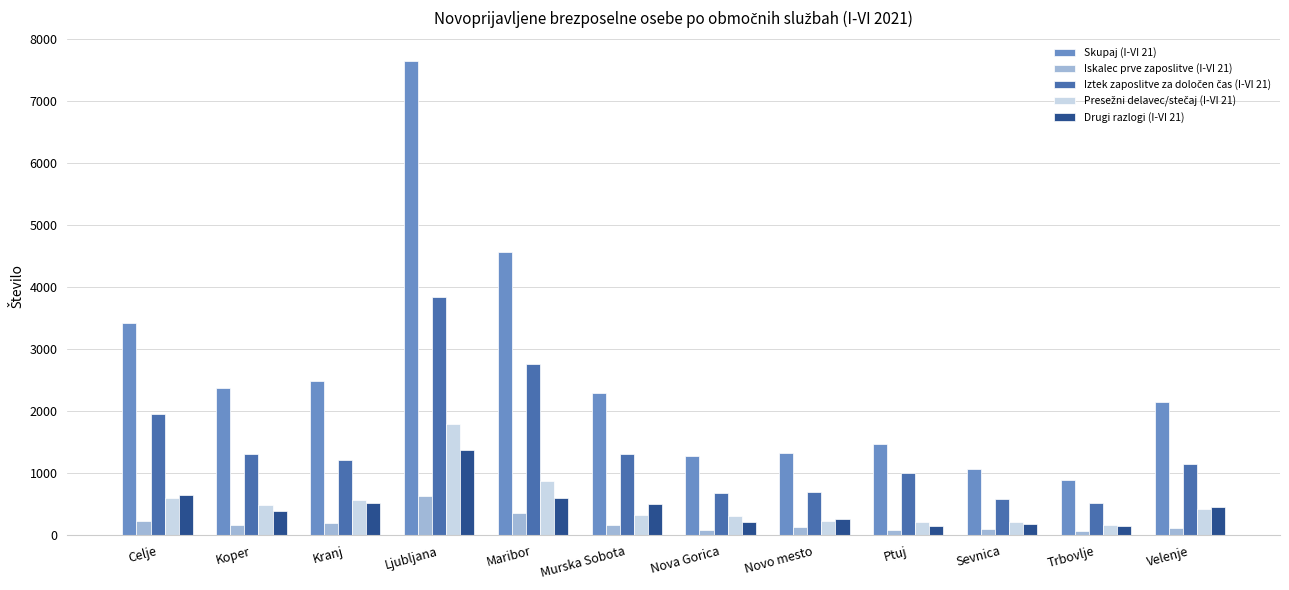

True or false: Skupaj (I-VI 21) has a value of 1368 at Murska Sobota.

False